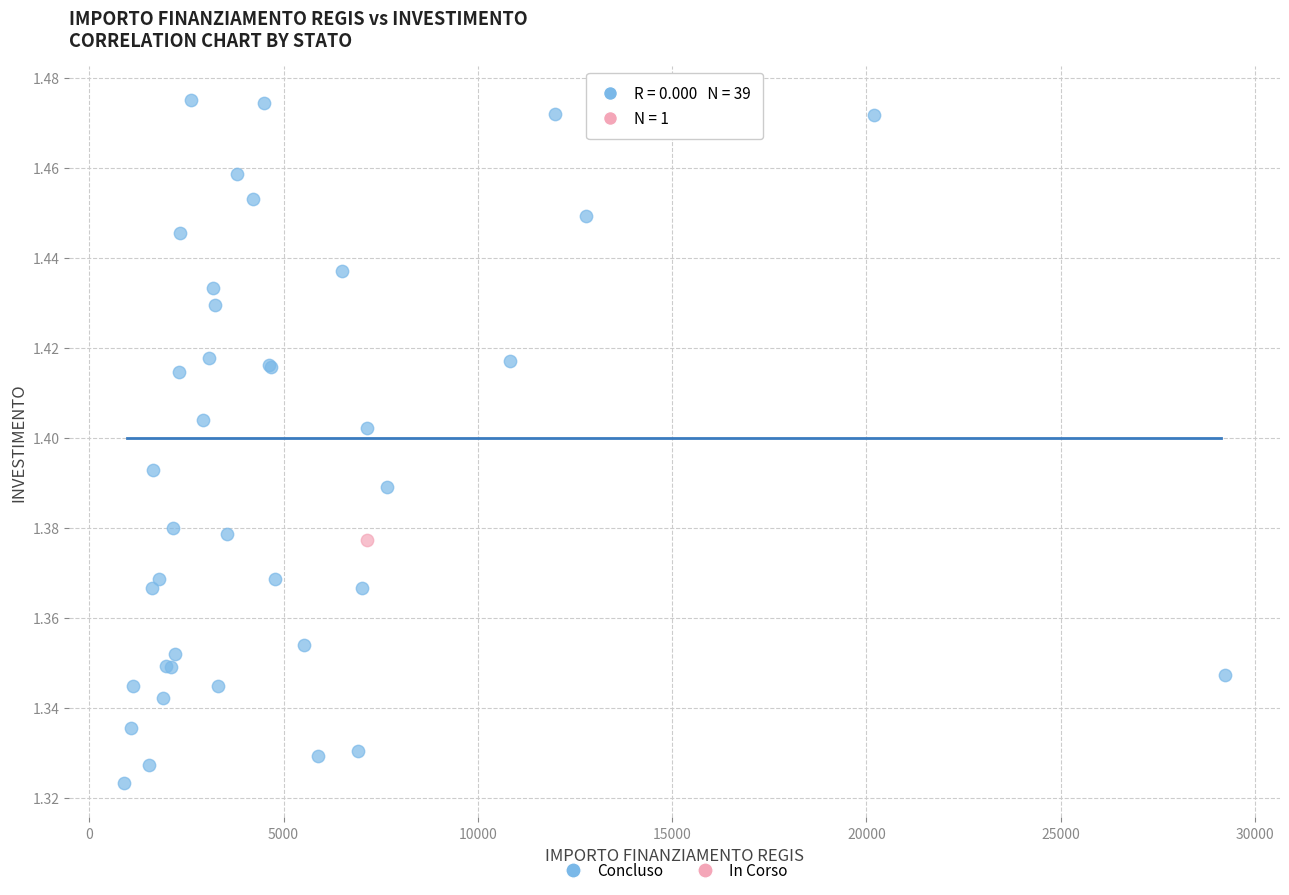

What are all the series names shown in the legend?

Concluso, In Corso